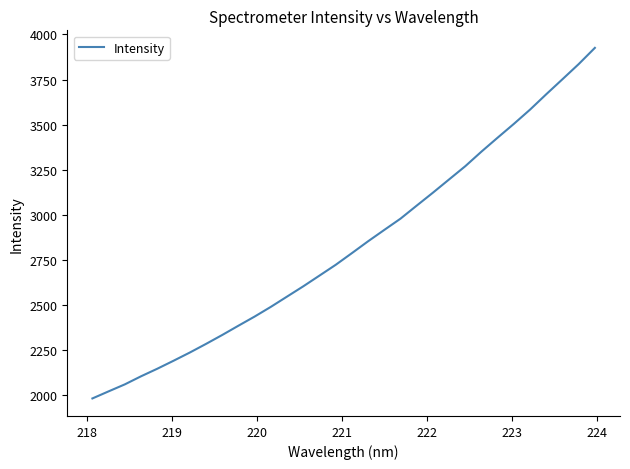

What is the minimum value shown in the chart?

1983.2